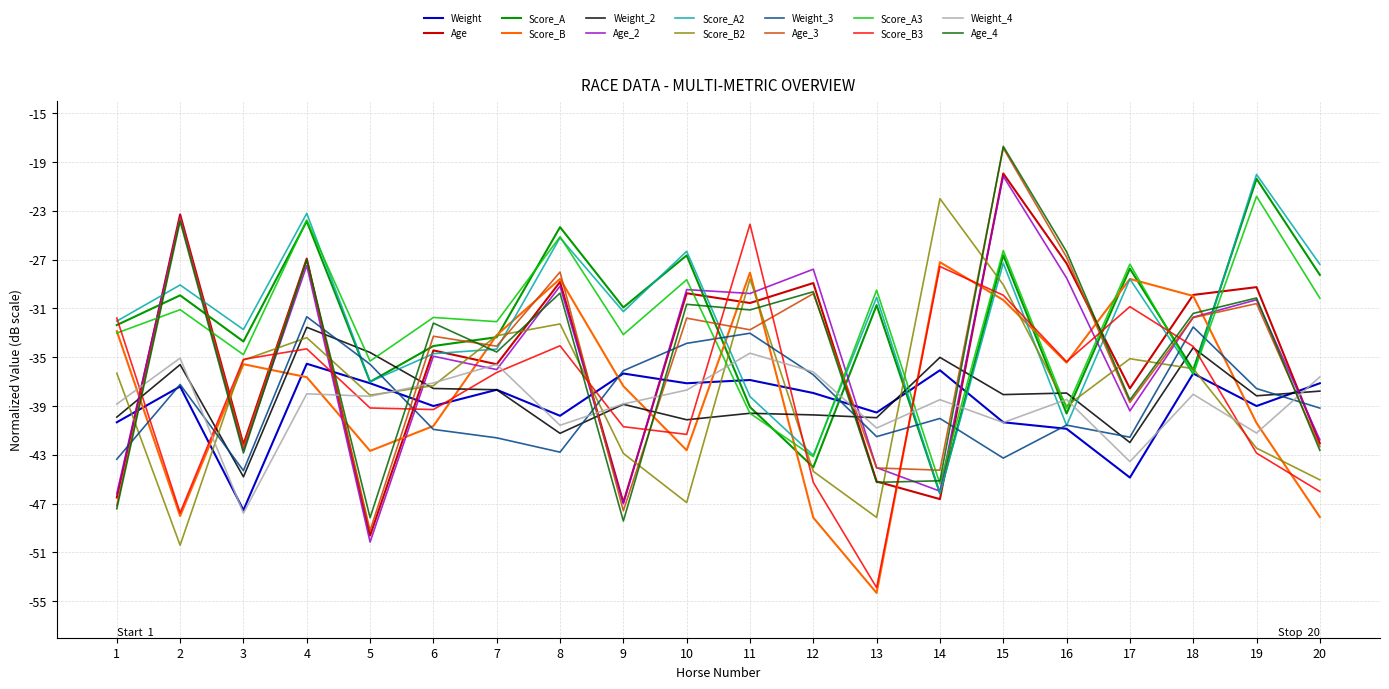

Is this an area chart (filled region under the line)?

No